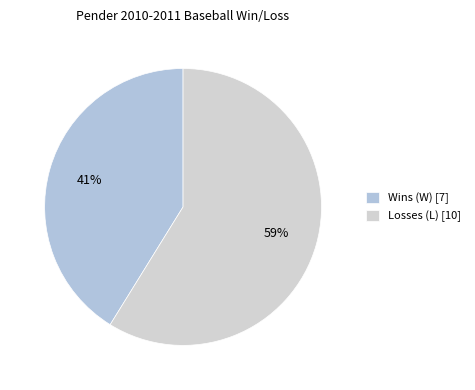

True or false: Losses (L) accounts for 68% of the total.

False